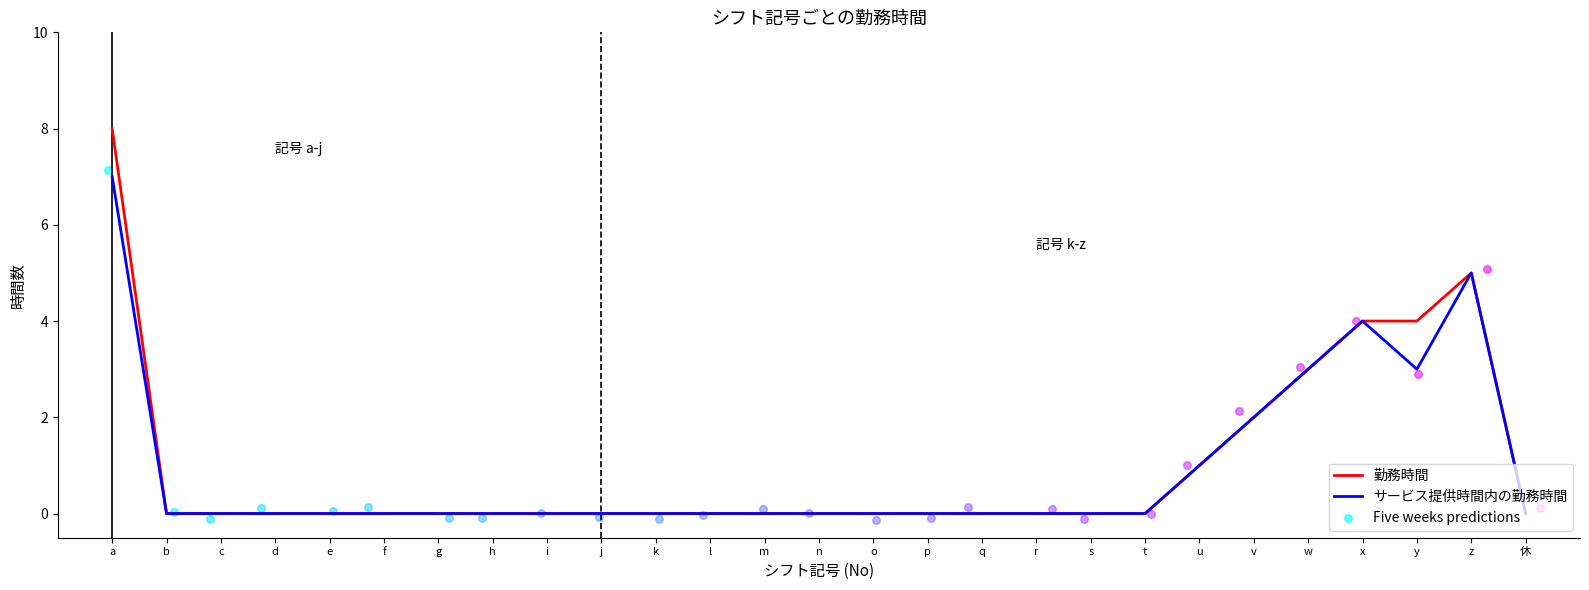

At how many categories does at least one series exceed 0?

7